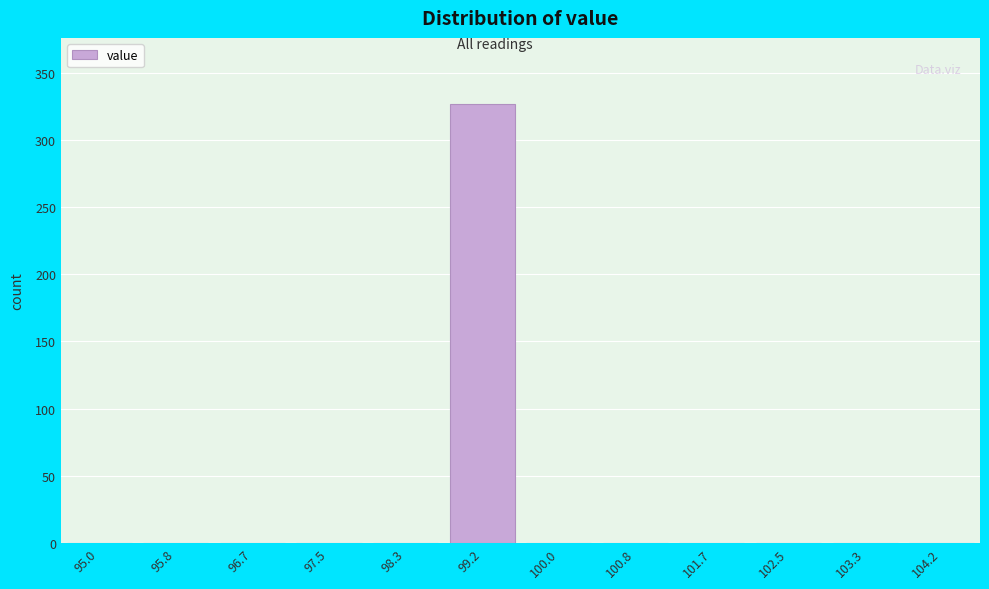

Reading left to right, what are all the values shown in this chart?

95.0=0	95.8=0	96.7=0	97.5=0	98.3=0	99.2=327	100.0=0	100.8=0	101.7=0	102.5=0	103.3=0	104.2=0